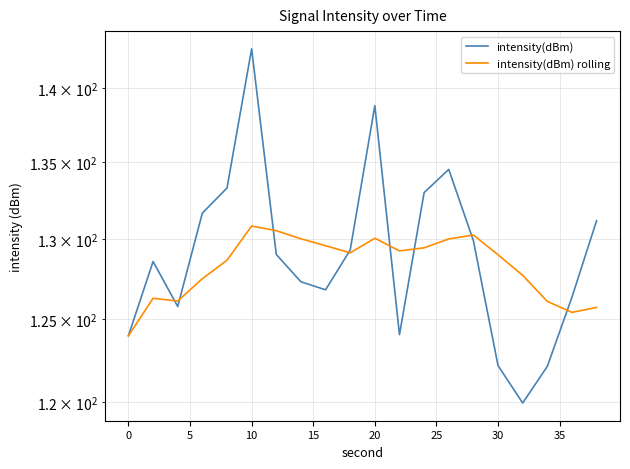

How many data points in intensity(dBm) are less than 129?

10